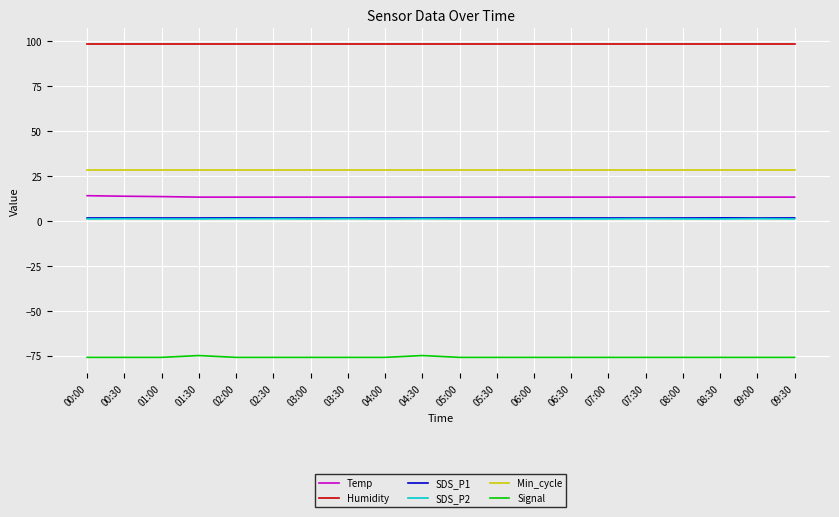

Is the value of SDS_P2 at 03:30 greater than the value of Signal at 02:30?

Yes